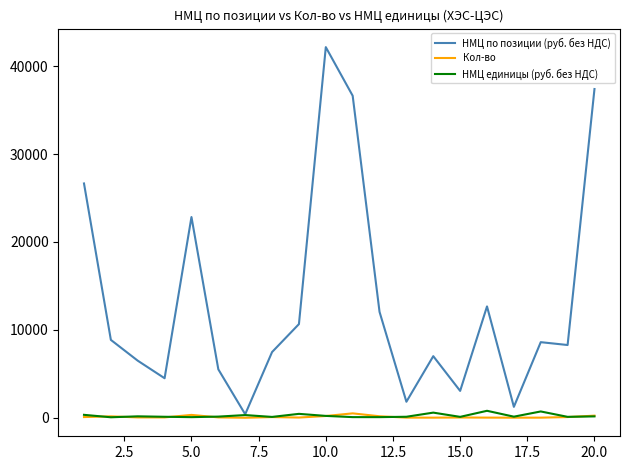

Which series has the widest spread of values?

НМЦ по позиции (руб. без НДС)